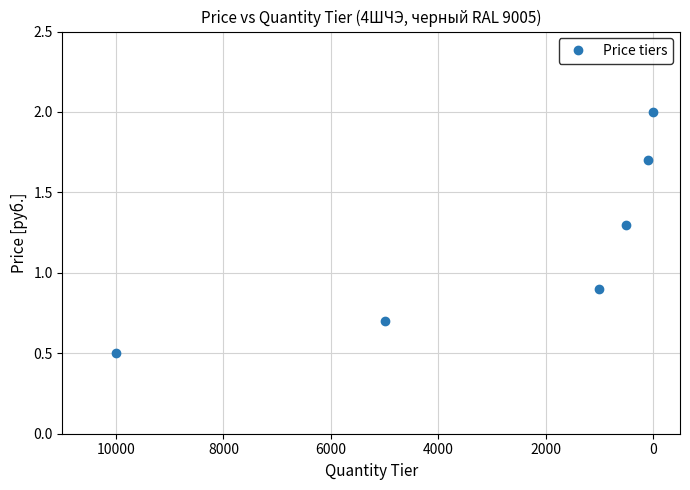

True or false: the data shows 1.3 at 0.

False